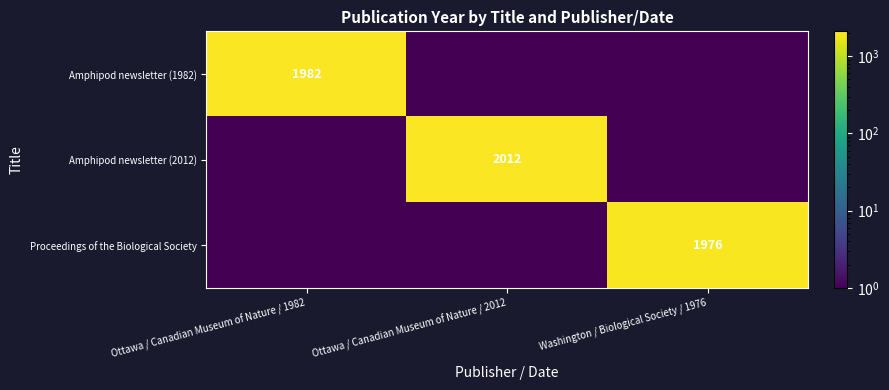

Is it true that Amphipod newsletter (2012) equals 2012.0 at Ottawa / Canadian Museum of Nature / 2012?

True